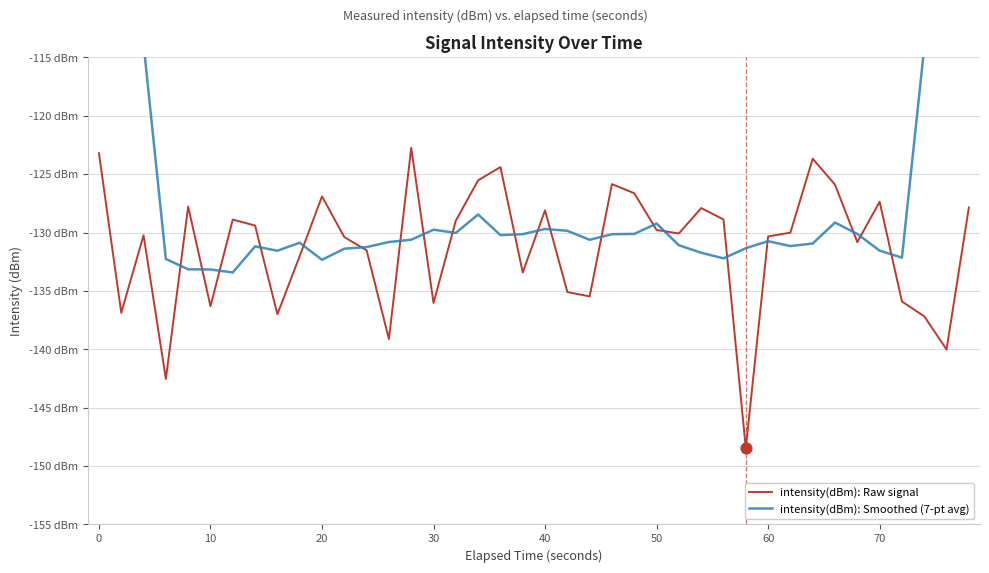

What are all the series names shown in the legend?

intensity(dBm): Raw signal, intensity(dBm): Smoothed (7-pt avg)